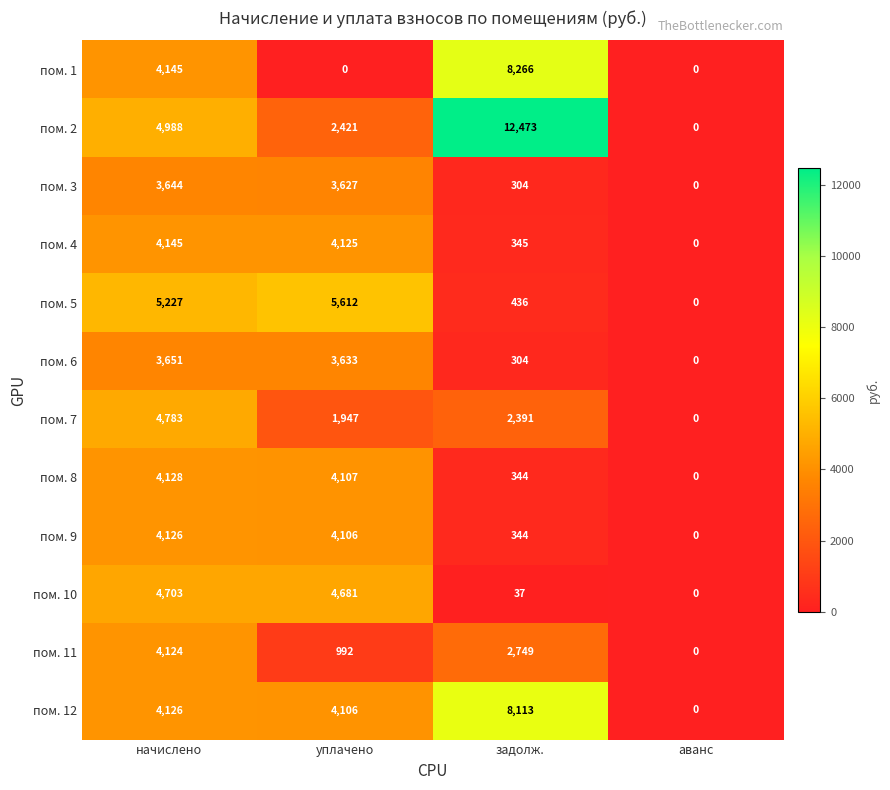

At which category does the chart reach its peak across all series?

задолж.